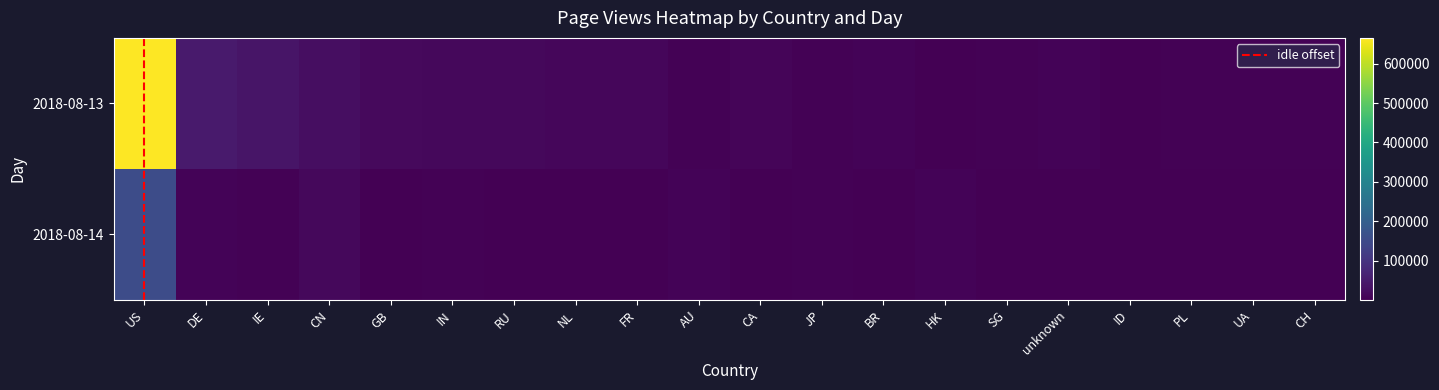

Count the number of categories in the chart.

20